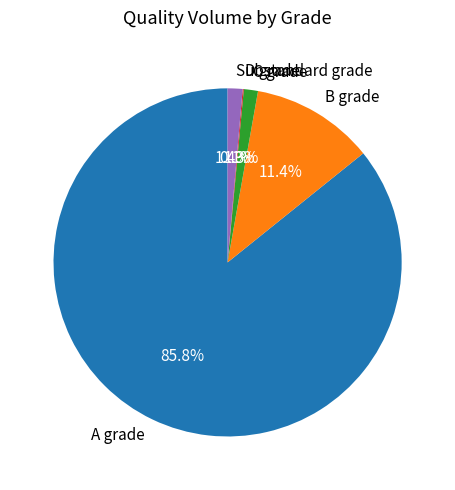

Which has a higher value, C grade or A grade?

A grade